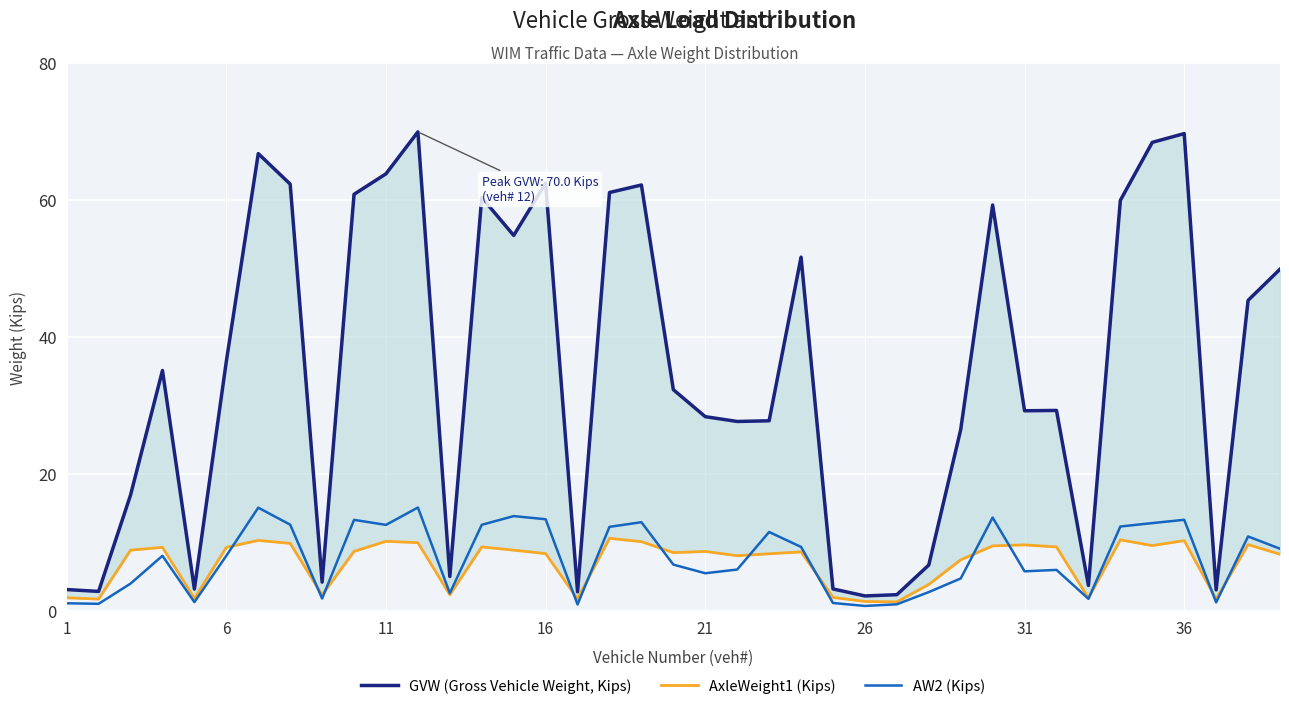

How many interior local peaks does the GVW (Gross Vehicle Weight, Kips) series have?

10